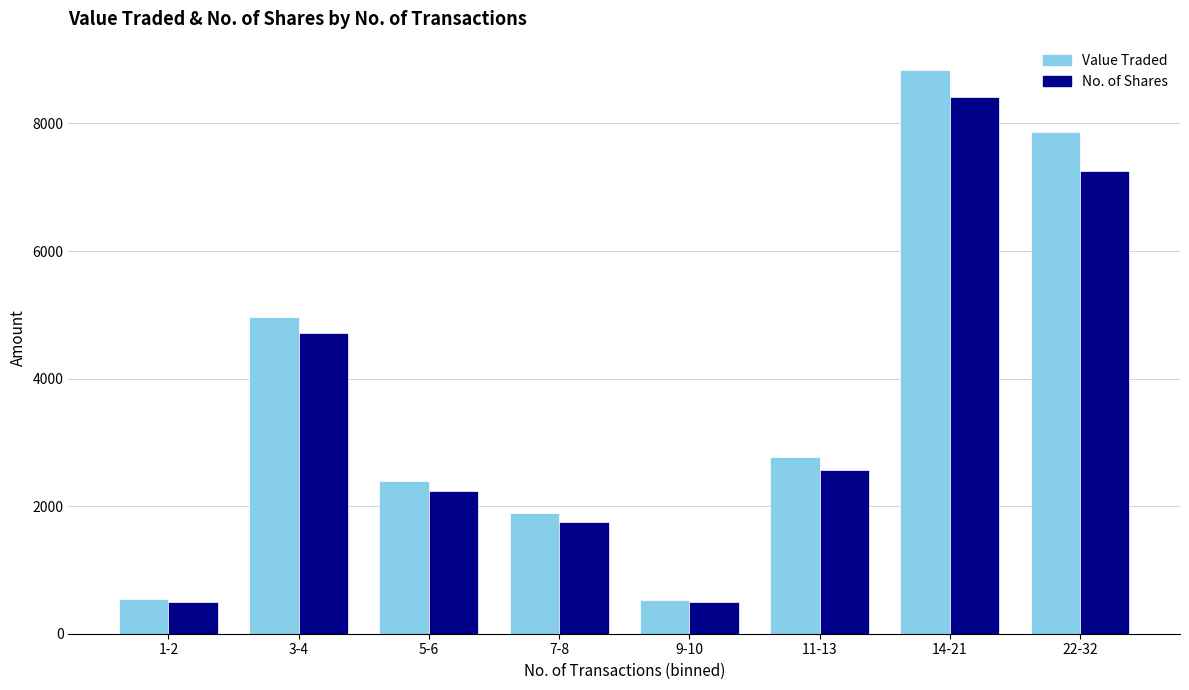

How many bars are there in total?

16